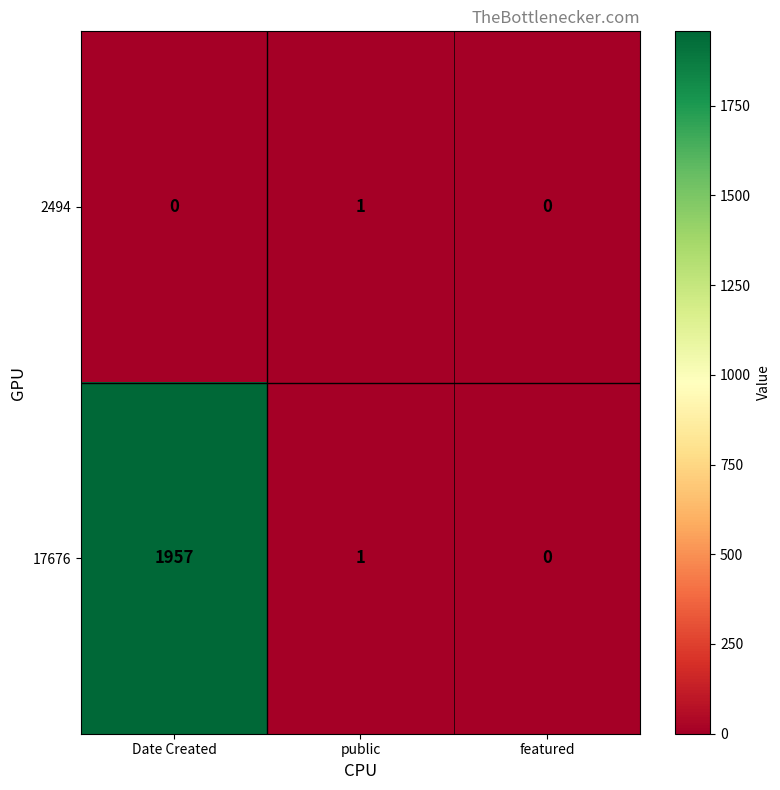

How many 2494 values are between 0 and 1?

3